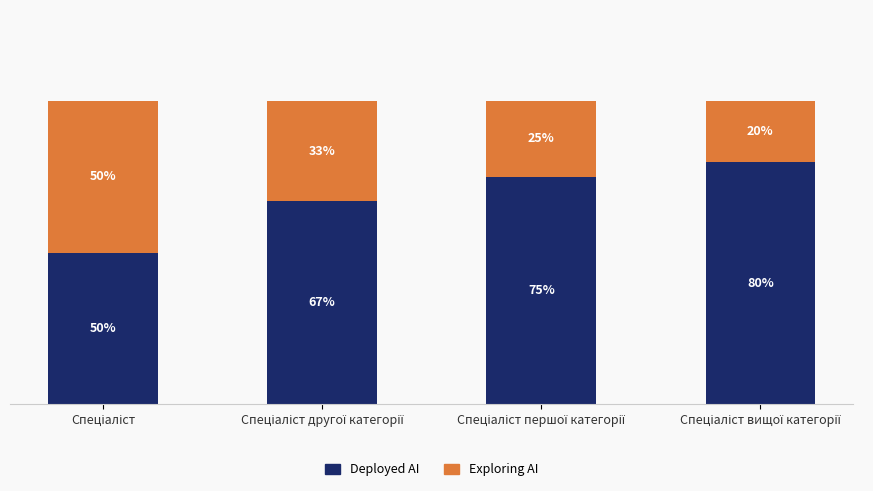

List the series in order of their overall mean, lowest first.

Exploring AI, Deployed AI